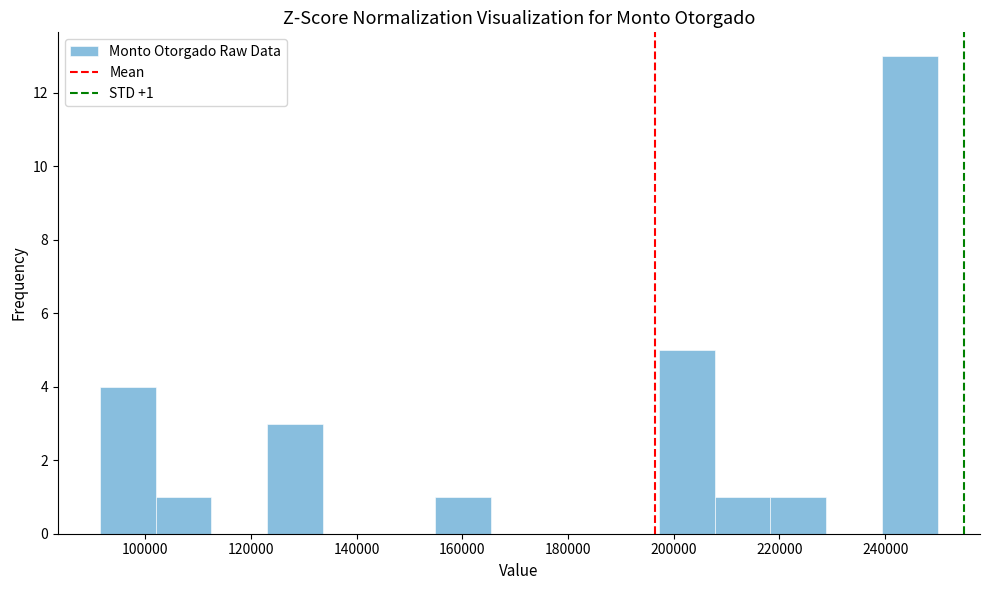

Which range on the x-axis has the tallest bar?

240000 to 250000